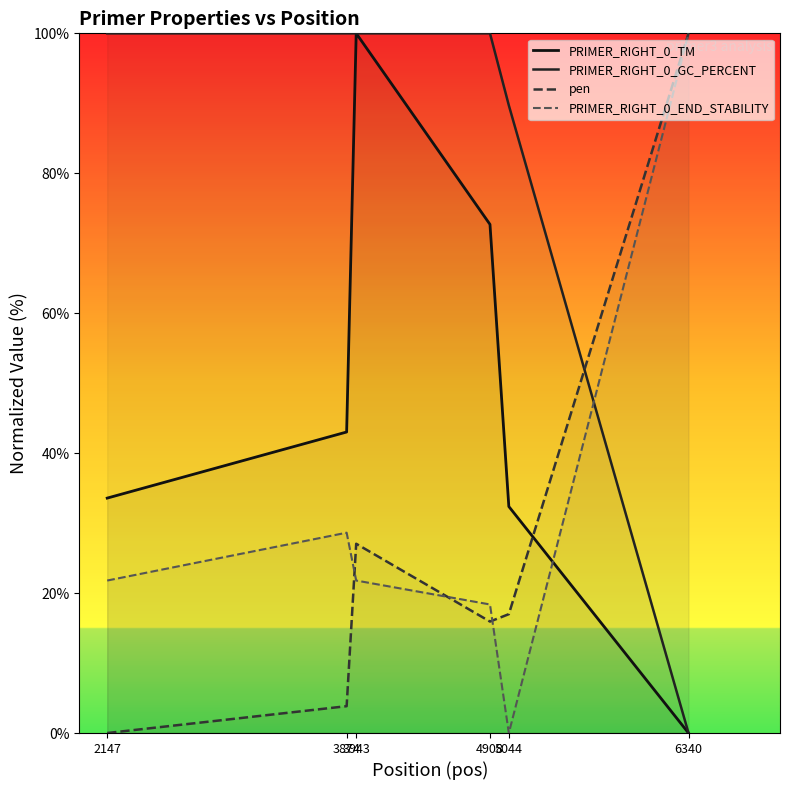

Which series has the widest spread of values?

PRIMER_RIGHT_0_TM